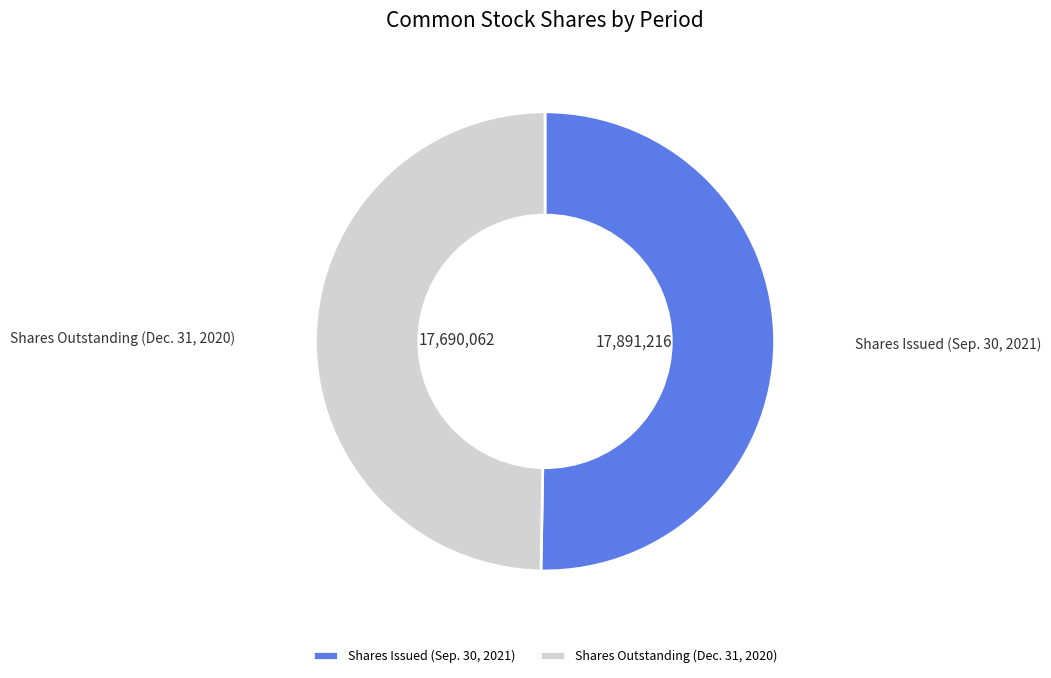

Is it true that Shares Issued (Sep. 30, 2021) is 60% of the pie?

False